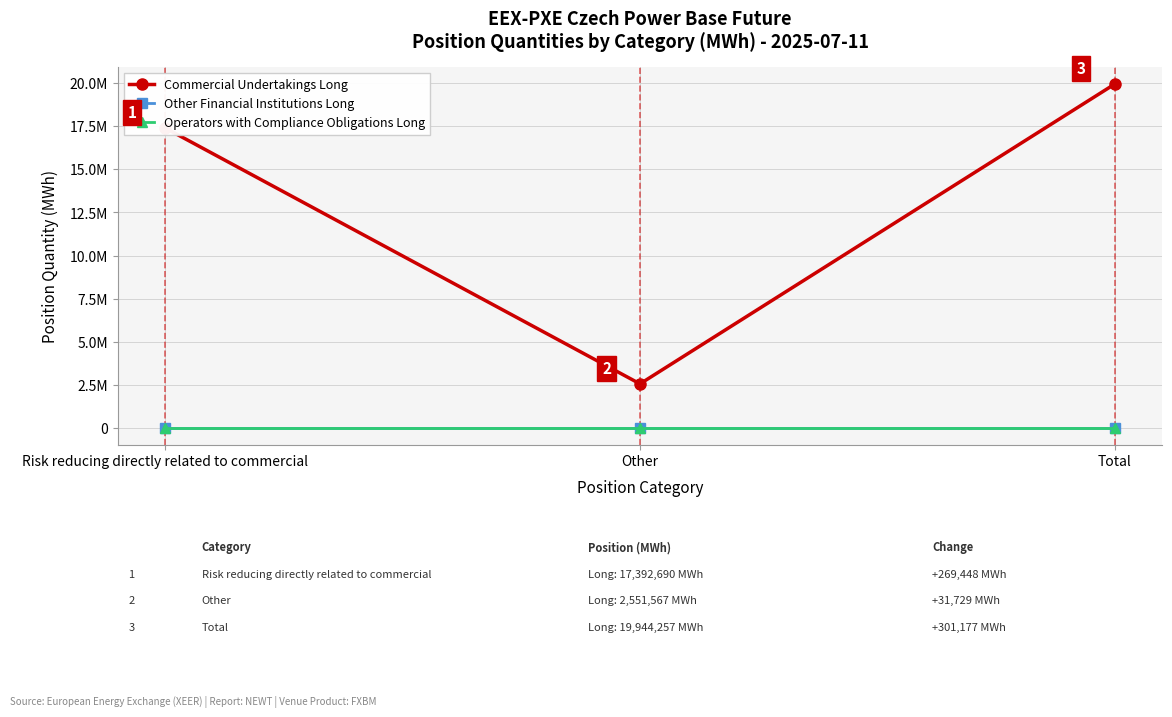

Which series has the largest total across all categories?

Commercial Undertakings Long